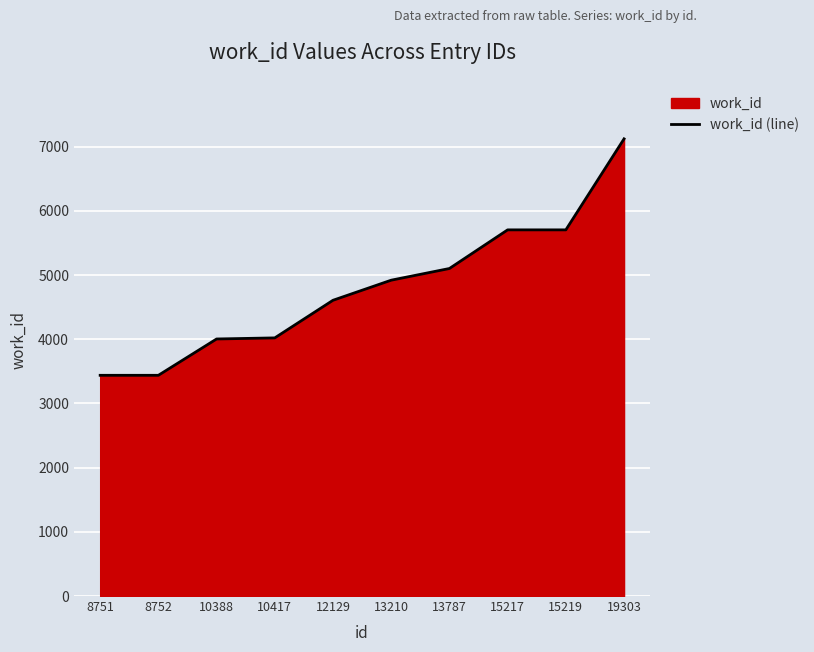

At which label does the data first exceed 4921?

13787